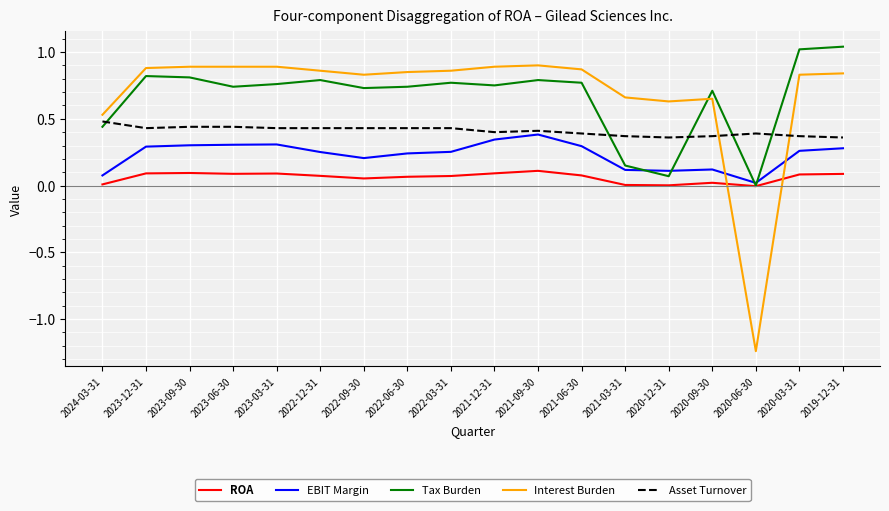

After their last crossing, which series has the higher values: ROA or Interest Burden?

Interest Burden